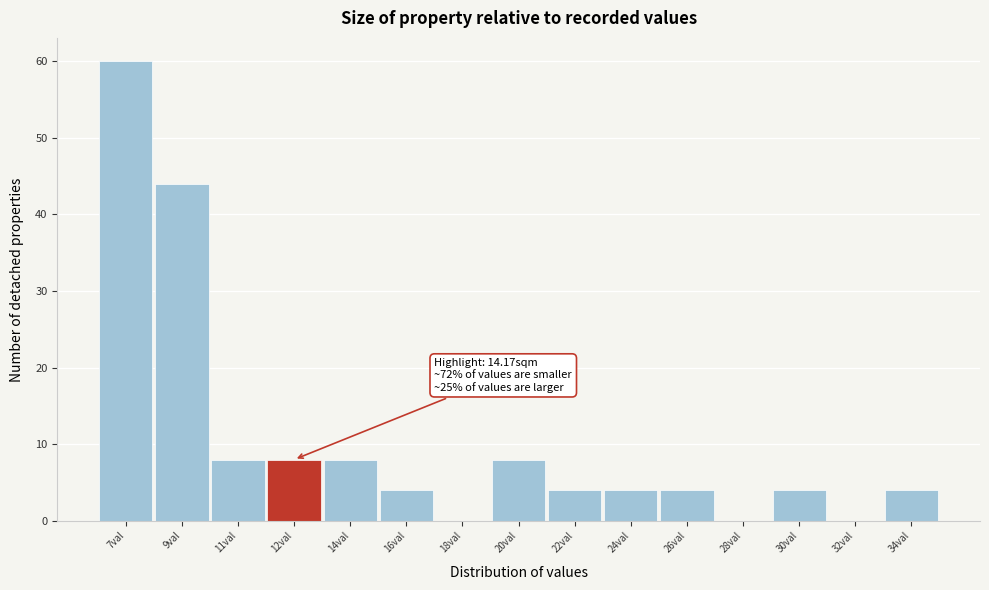

Reading left to right, what are all the values shown in this chart?

7val=60	9val=44	11val=8	12val=8	14val=8	16val=4	18val=0	20val=8	22val=4	24val=4	26val=4	28val=0	30val=4	32val=0	34val=4